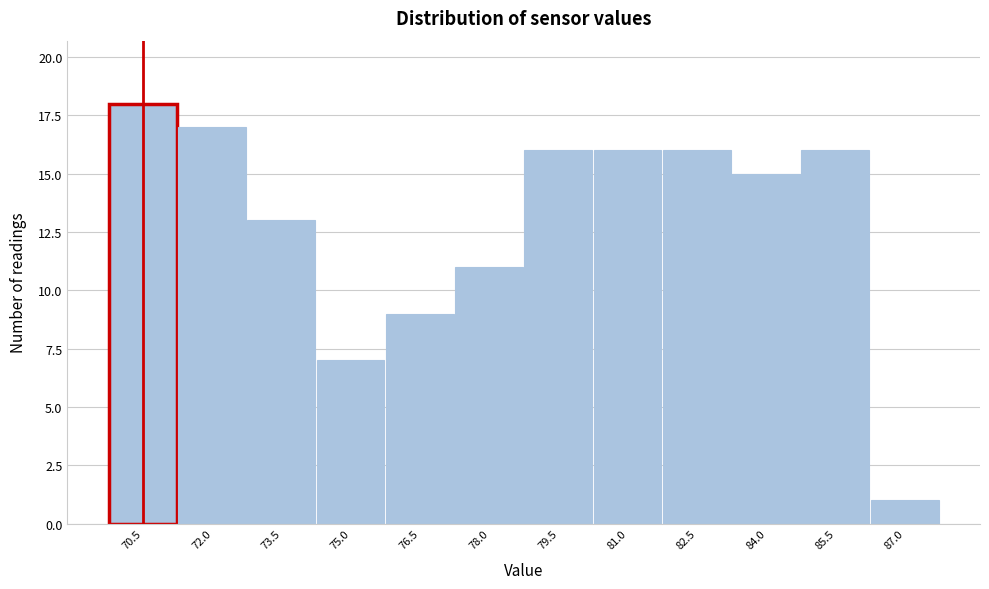

Over which range of the x-axis is the bar tallest?

69.78 to 71.28